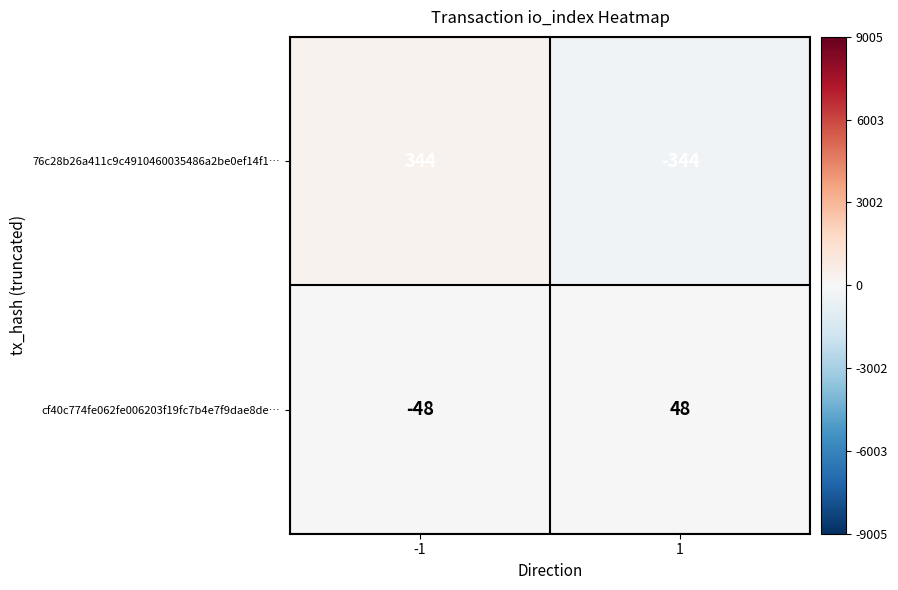

Is the value of 76c28b26a411c9c4910460035486a2be0ef14f1… at 1 greater than the value of cf40c774fe062fe006203f19fc7b4e7f9dae8de… at 1?

No